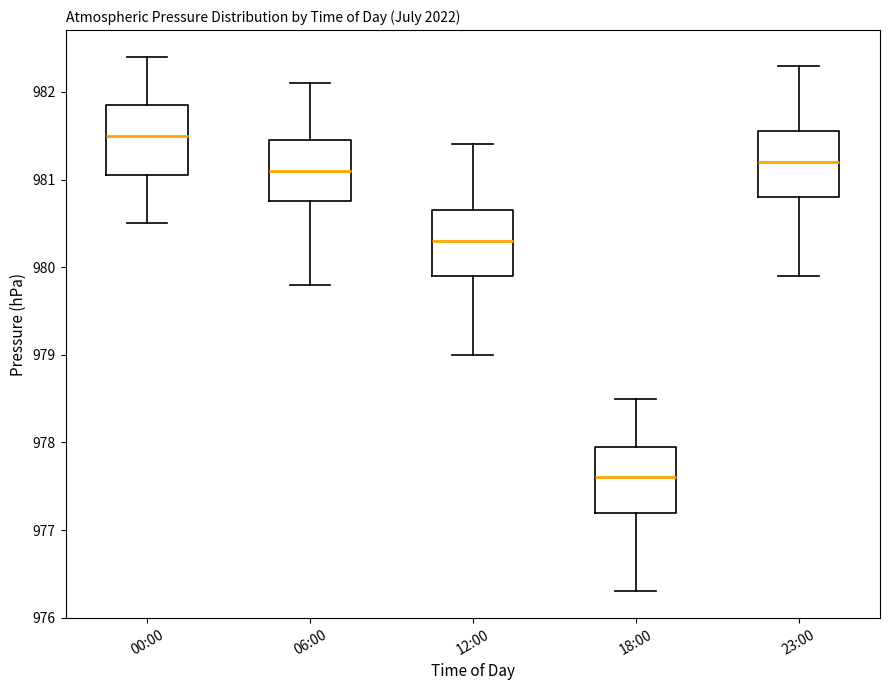

Reading left to right, transcribe this box plot: for each box, give where its median line is, the range the box spans, and where its two whiskers end, as read against the y-axis. The values are not printed on the chart, so give them approximately, as read against the axis.

00:00: median 981.5, box 981.1 to 981.9, whiskers 980.5 to 982.4
06:00: median 981.1, box 980.8 to 981.5, whiskers 979.8 to 982.1
12:00: median 980.3, box 979.9 to 980.7, whiskers 979.0 to 981.4
18:00: median 977.6, box 977.2 to 978.0, whiskers 976.3 to 978.5
23:00: median 981.2, box 980.8 to 981.6, whiskers 979.9 to 982.3